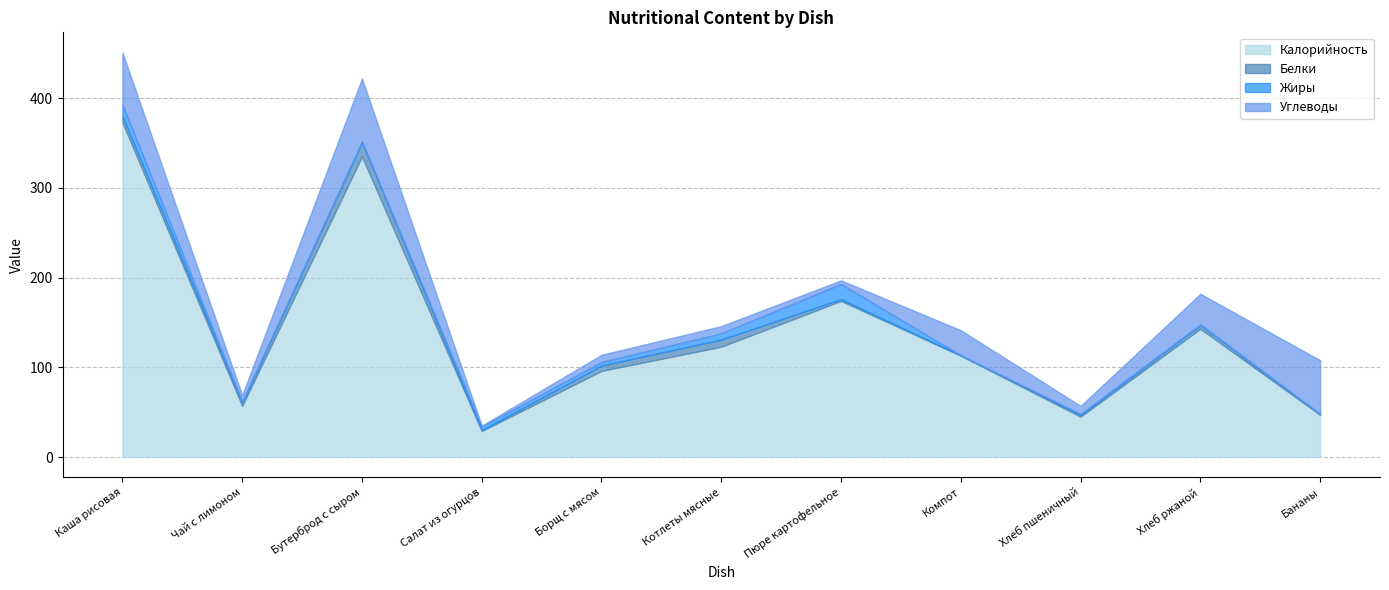

At which label is Белки closest to 8?

Котлеты мясные